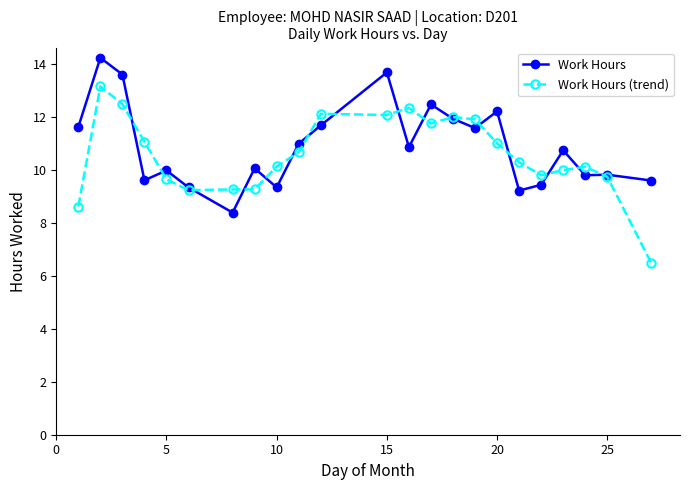

How many lines are shown in the chart?

2